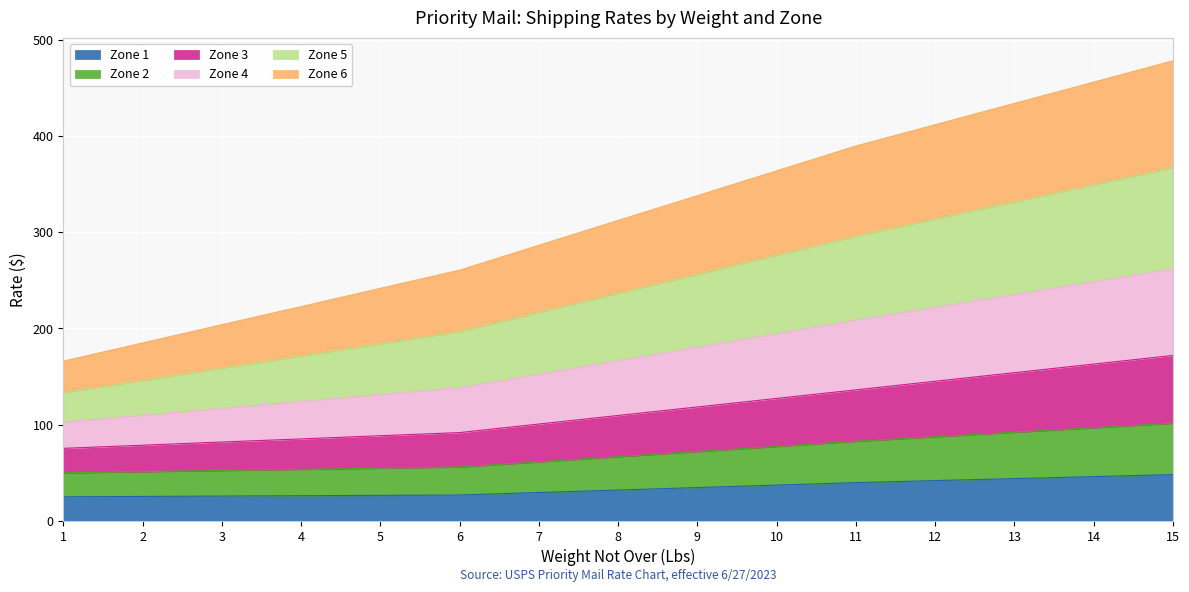

How many categories are shown in the chart?

15